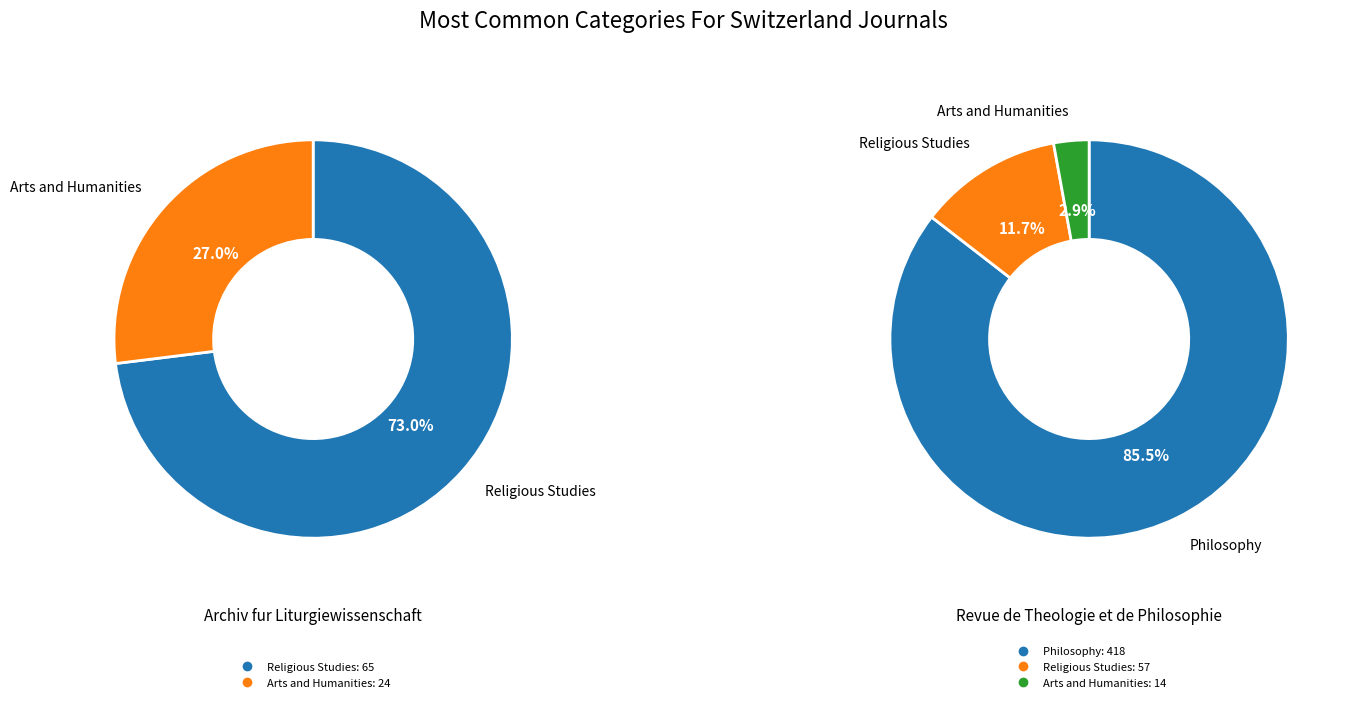

Does Revue de Theologie et de Philosophie account for over 50% of the chart?

Yes